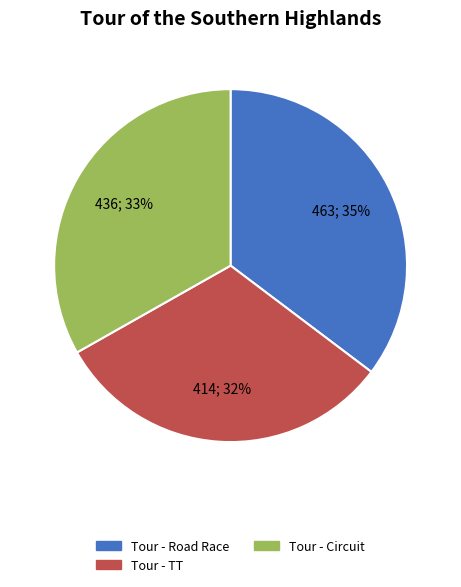

Between Tour - Road Race and Tour - TT, which is larger?

Tour - Road Race